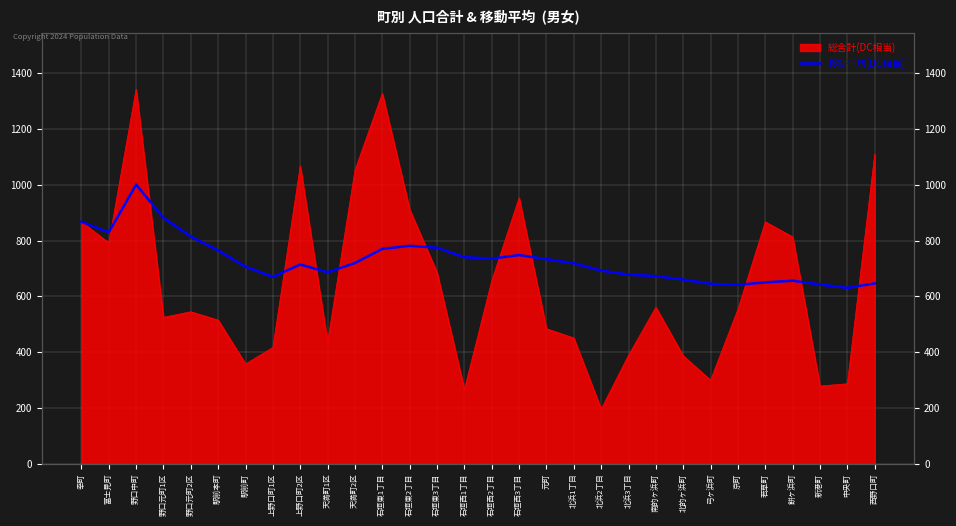

Where is the first local maximum?

野口中町